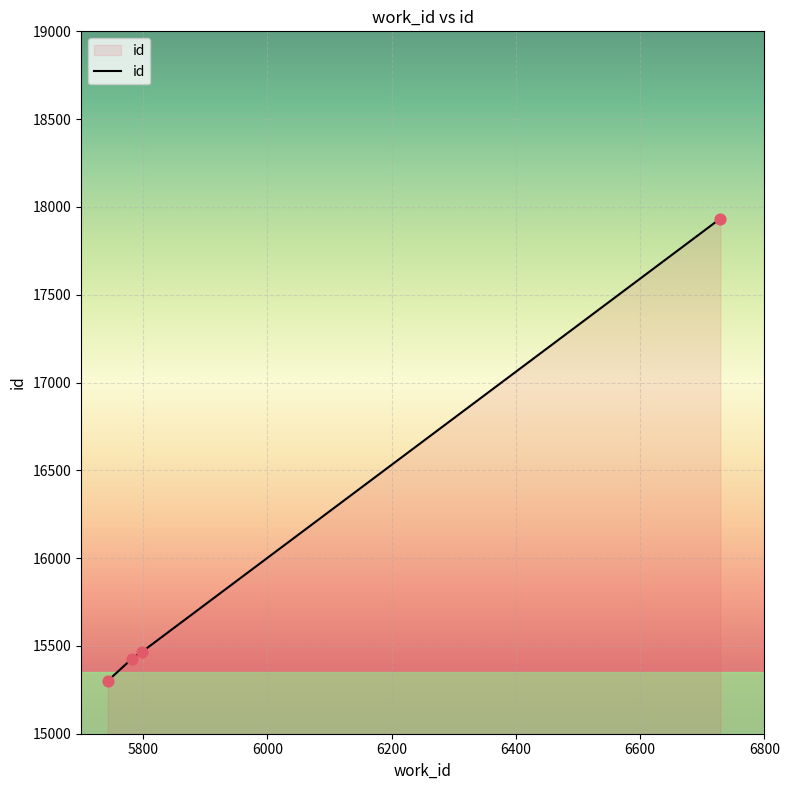

Between 6729 and 5798, which is larger?

6729